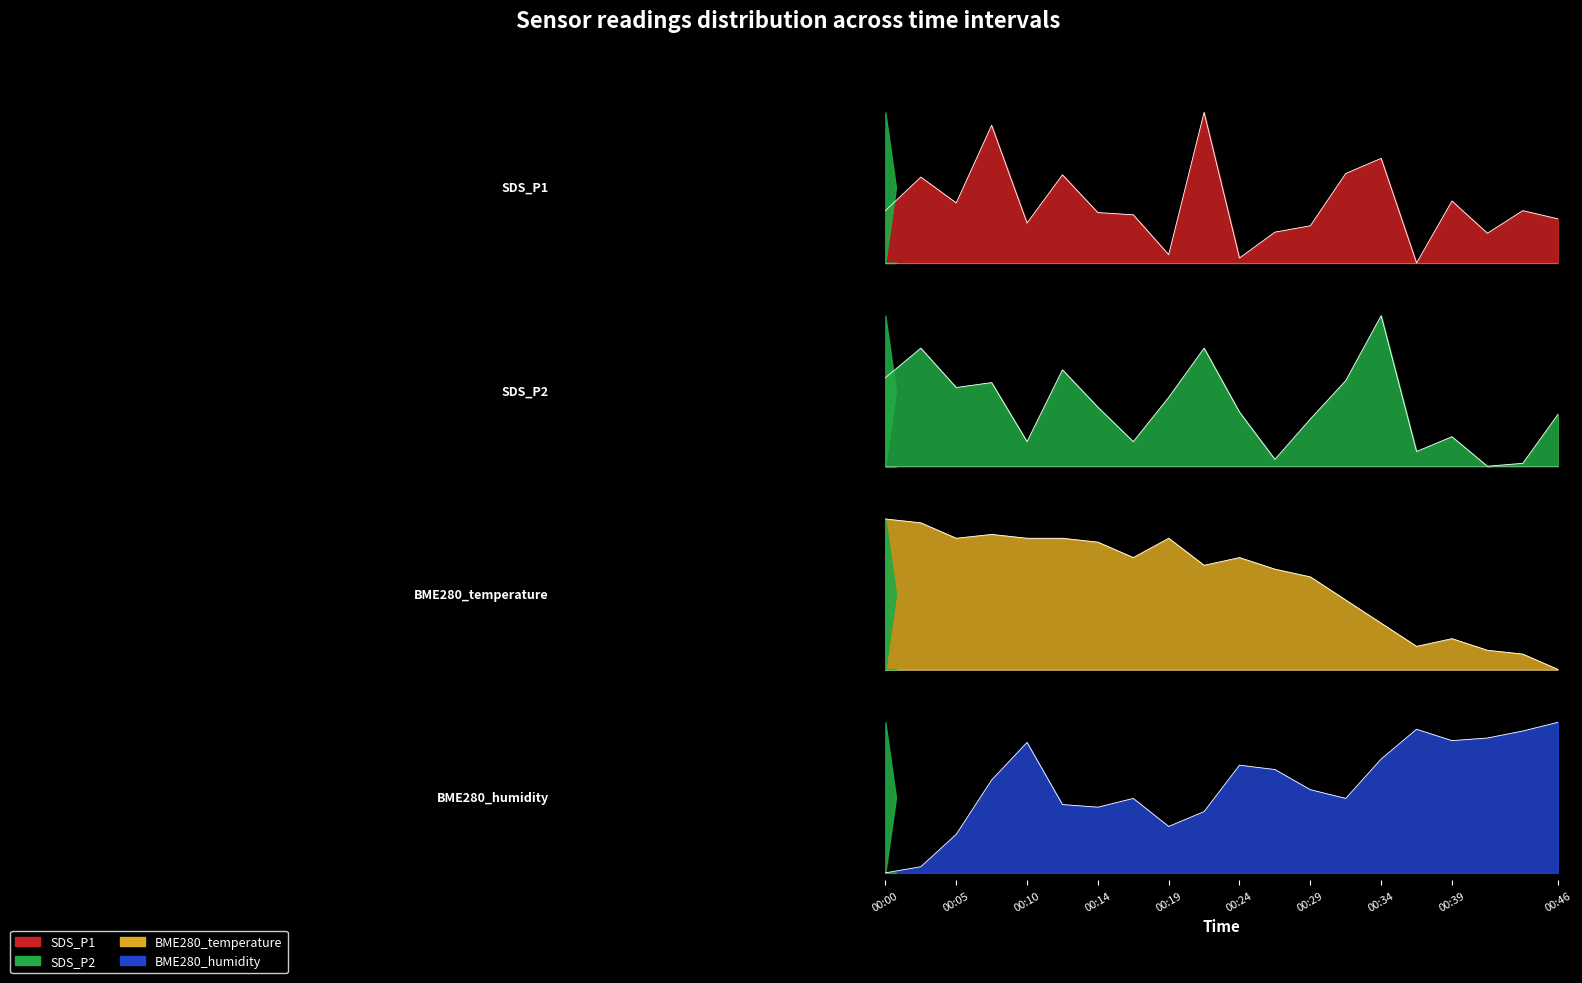

List the series in order of their peak value, highest first.

SDS_P1, BME280_humidity, SDS_P2, BME280_temperature